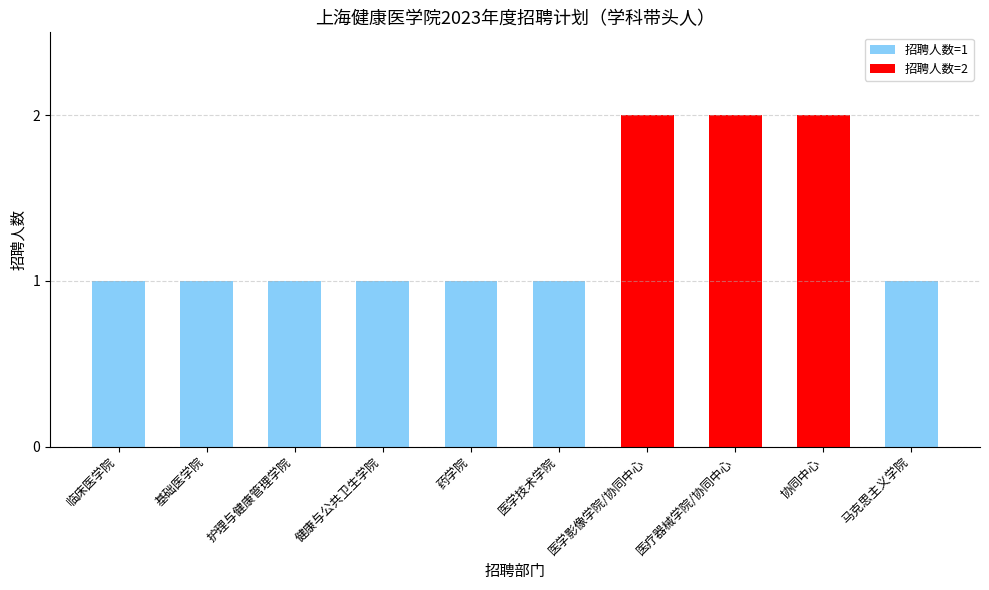

How many data points does each series have?

10